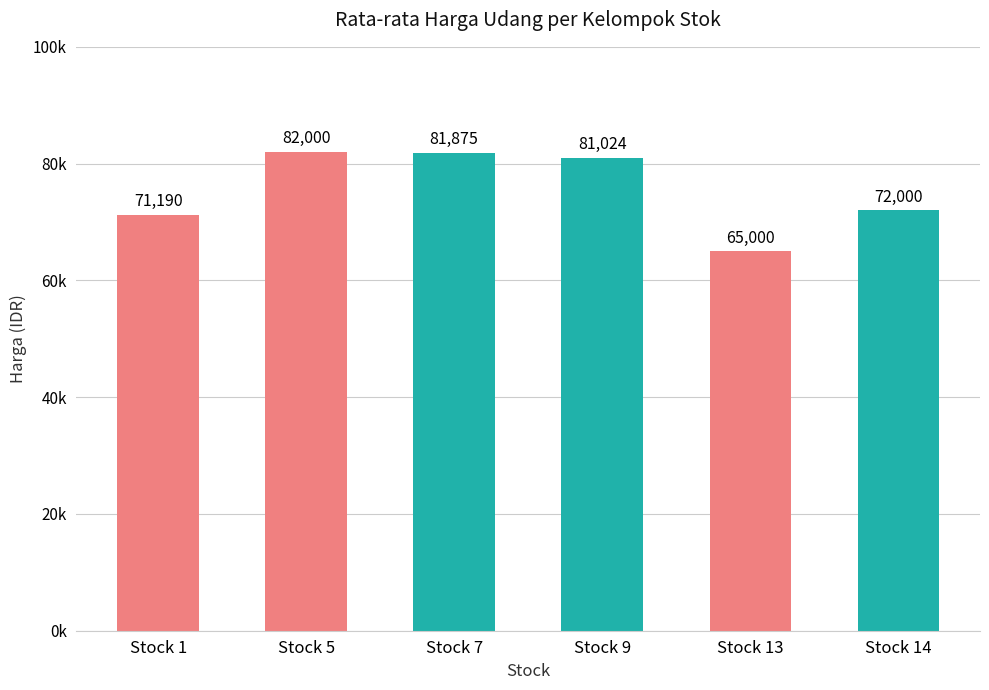

Reading right to left, what are all the values shown in this chart?

Stock 14=72000	Stock 13=65000	Stock 9=81024	Stock 7=81875	Stock 5=82000	Stock 1=71190